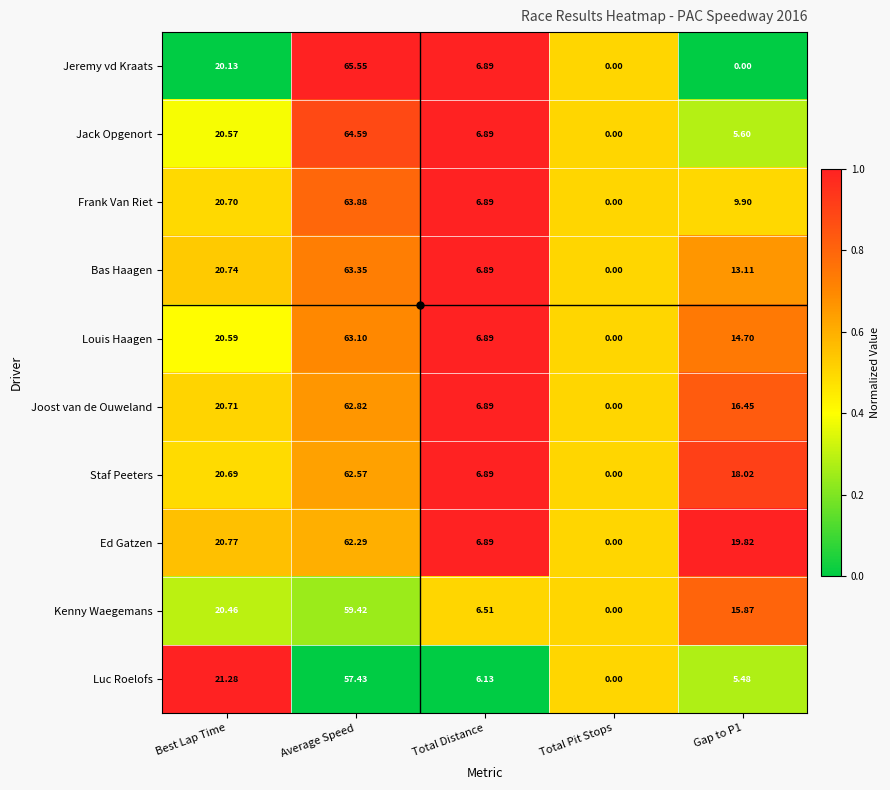

Between Average Speed and Gap to P1, which series saw the biggest shift?

Jeremy vd Kraats